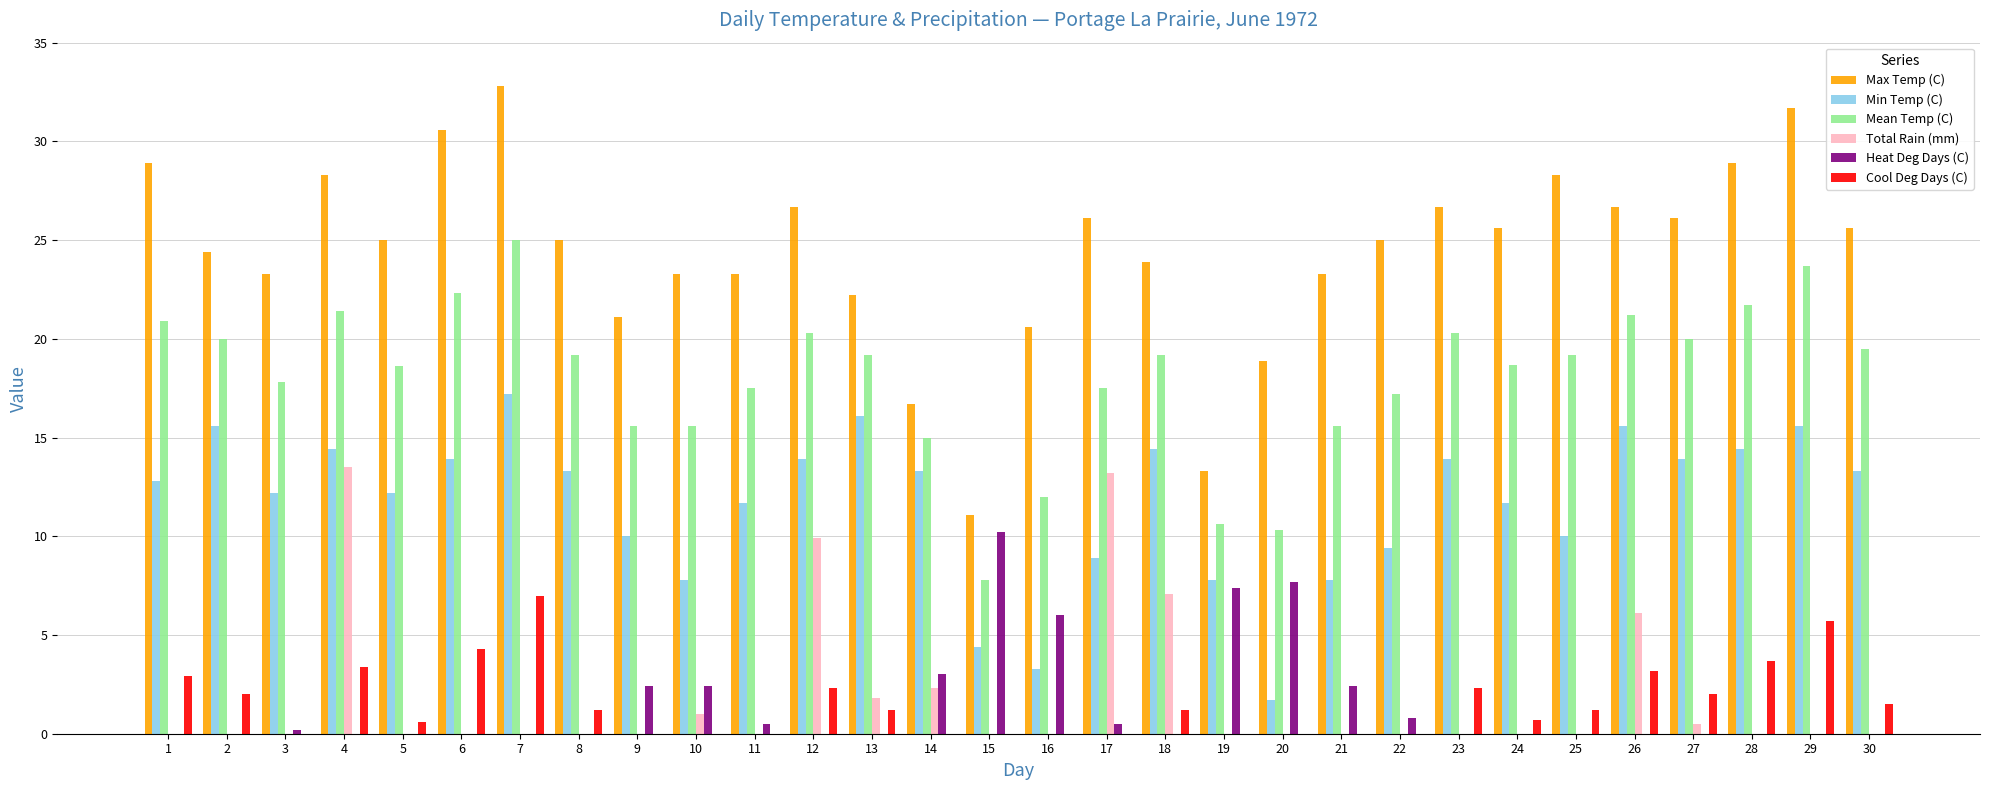

At which label does Min Temp (C) reach its peak?

7